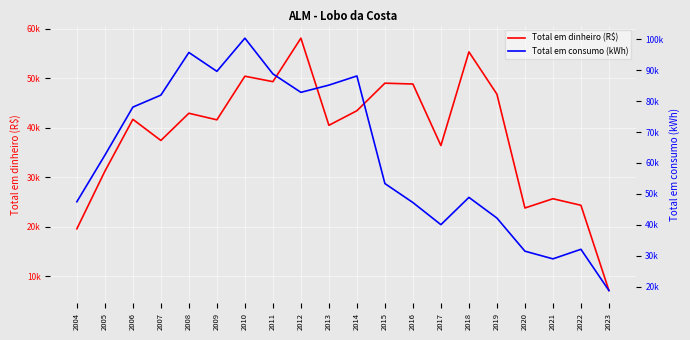

What is the value of the Total em dinheiro (R$) point at the 20th from the left?

7127.4